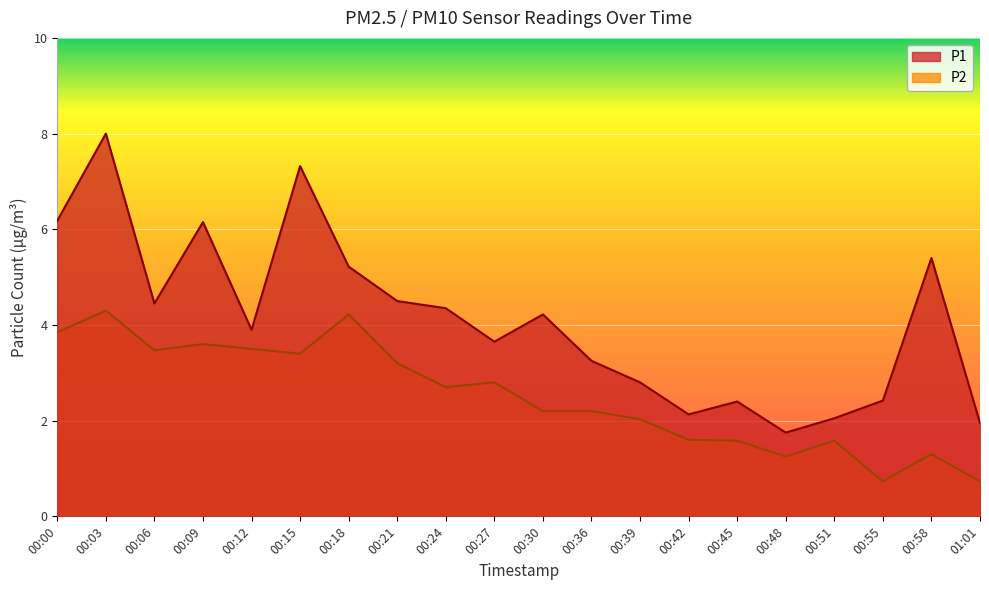

True or false: P2 has more than 1 points higher than both neighbors.

True